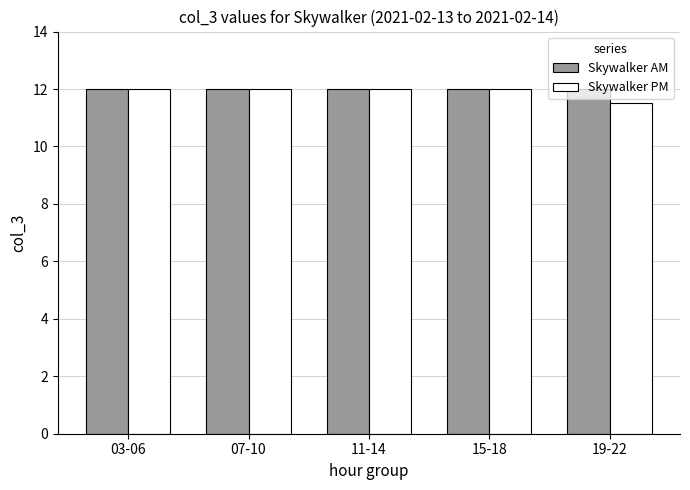

What is the lowest value of the Skywalker AM series?

12.0